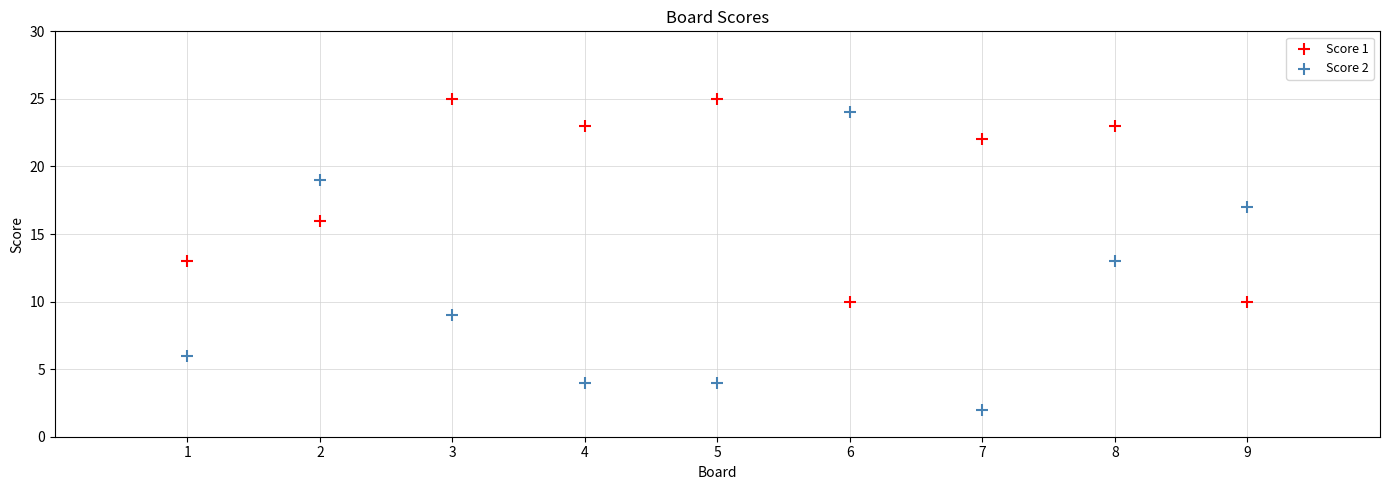

What are all the series names shown in the legend?

Score 1, Score 2